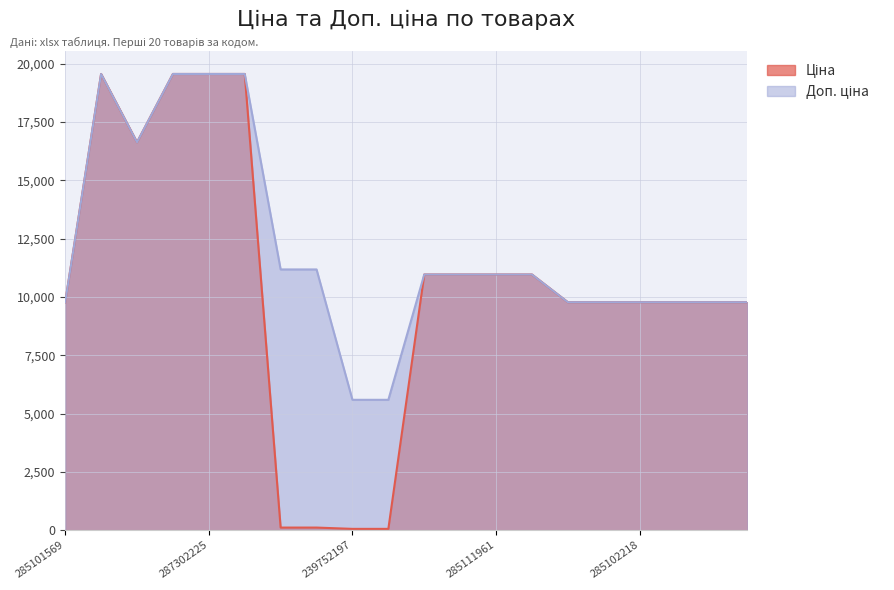

At which category does Доп. ціна reach its first local peak?

287302223